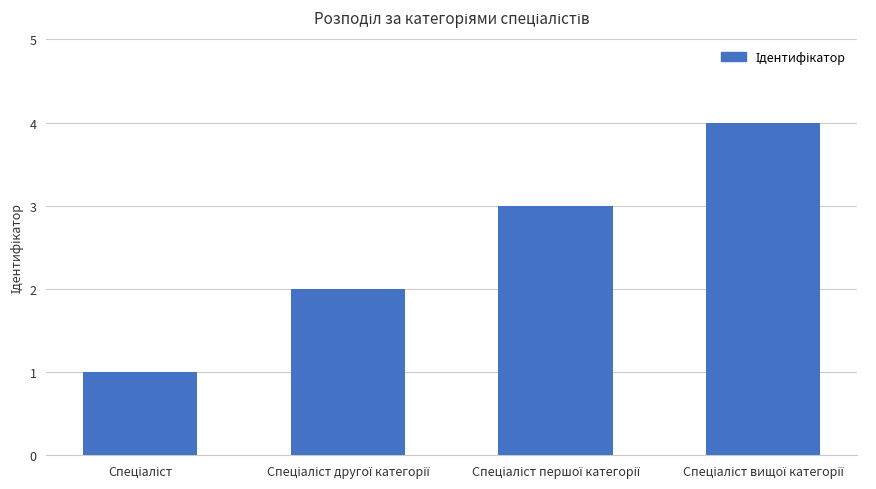

What is the difference between the maximum and minimum values?

3